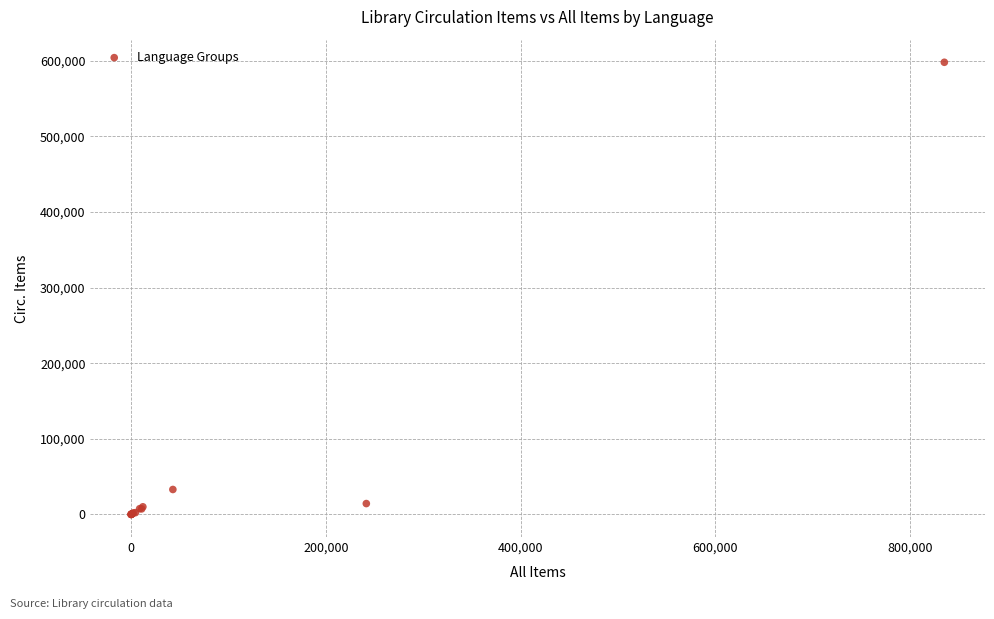

What Y value in the scatter plot is closest to 298909?

32982